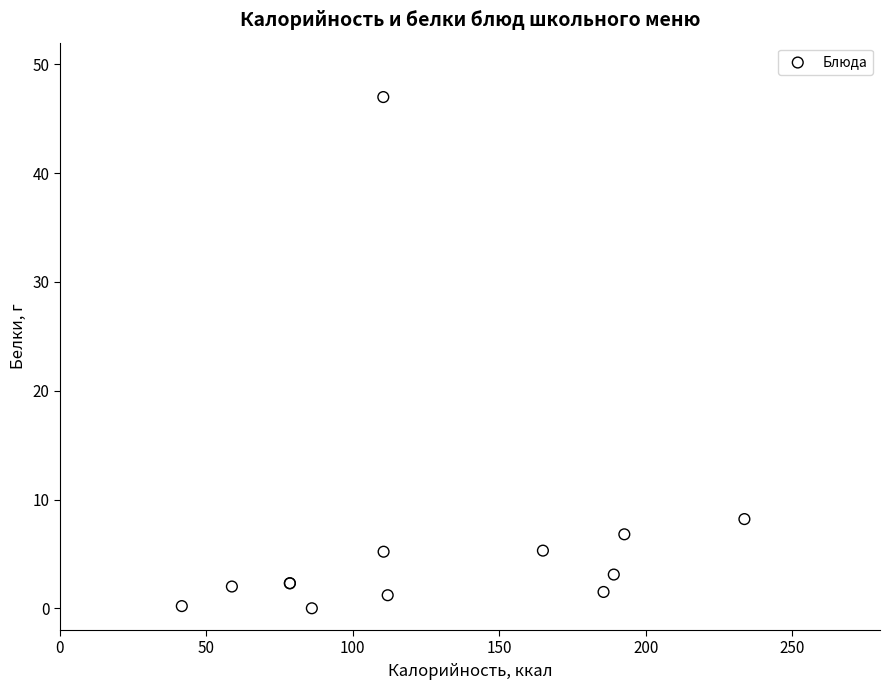

What Y value in the scatter plot is closest to 23?

8.2